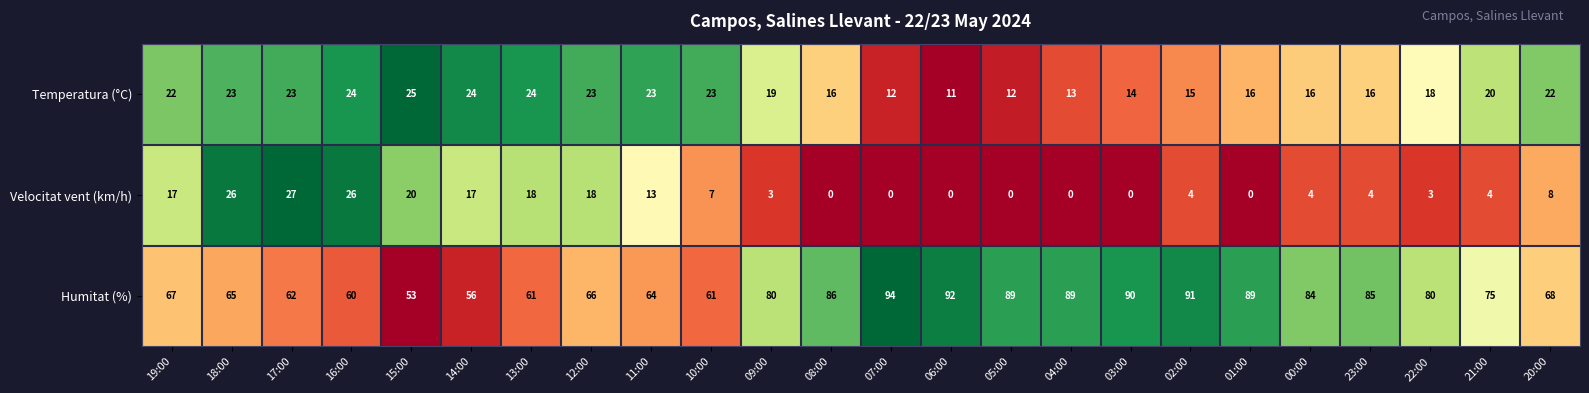

What is the spread (max minus min) of values at 20:00?

60